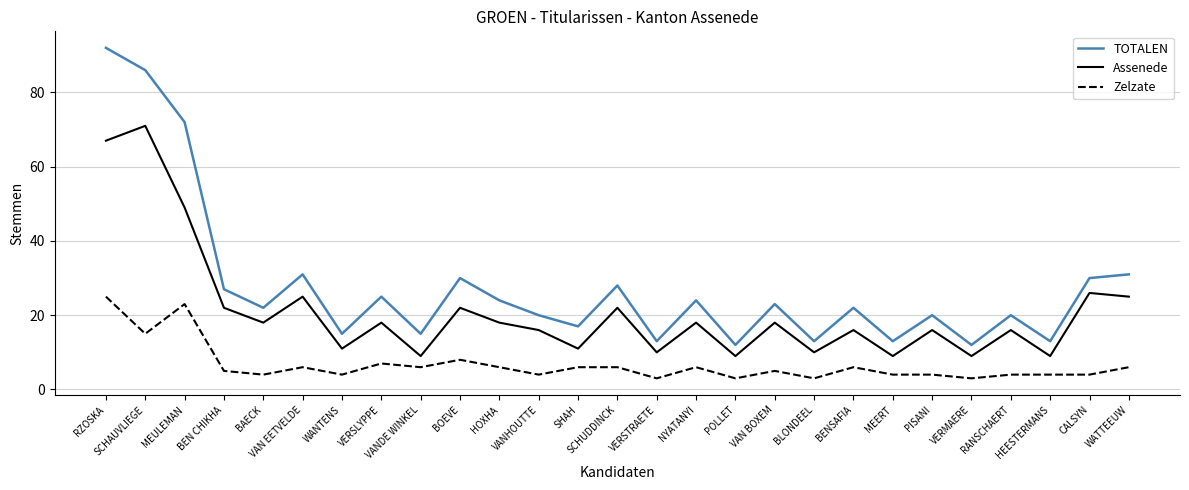

True or false: Assenede has more than 2 points higher than both neighbors.

True